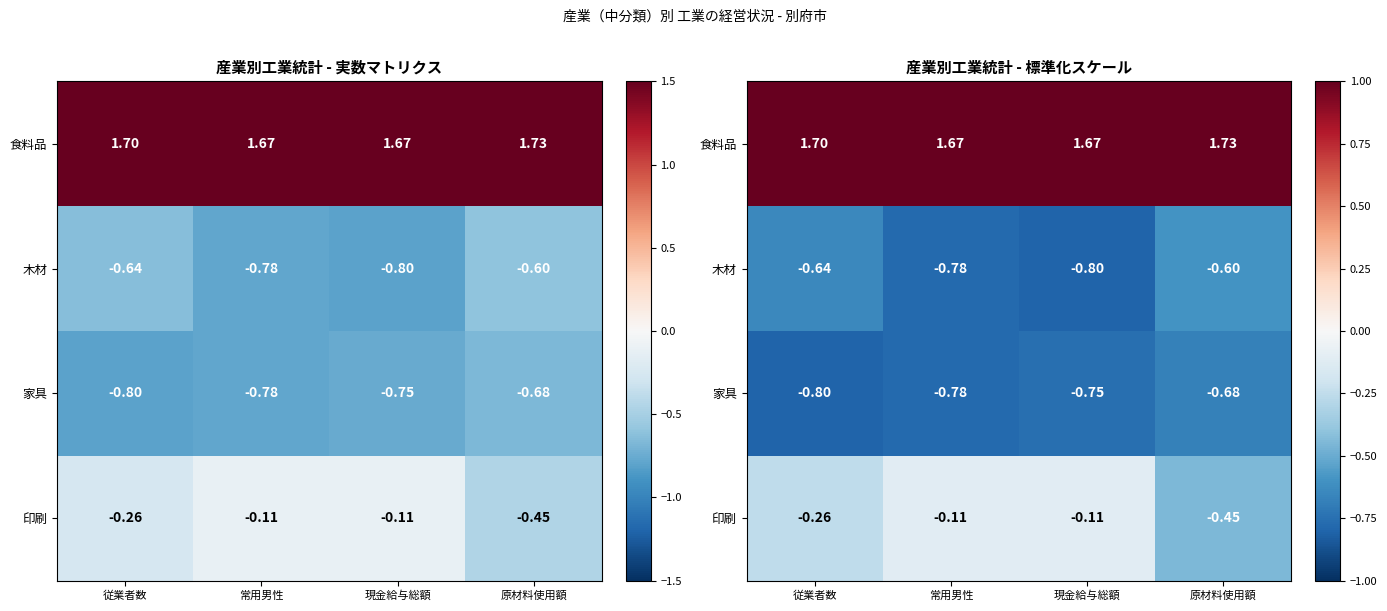

What is the difference between the maximum and minimum values in the 木材 series?

0.2